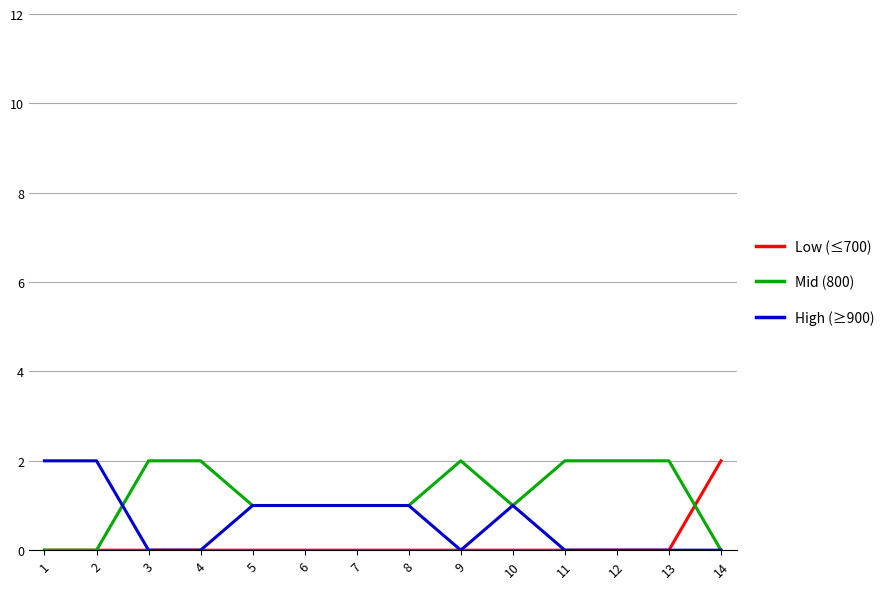

Count the number of data series in this chart.

3